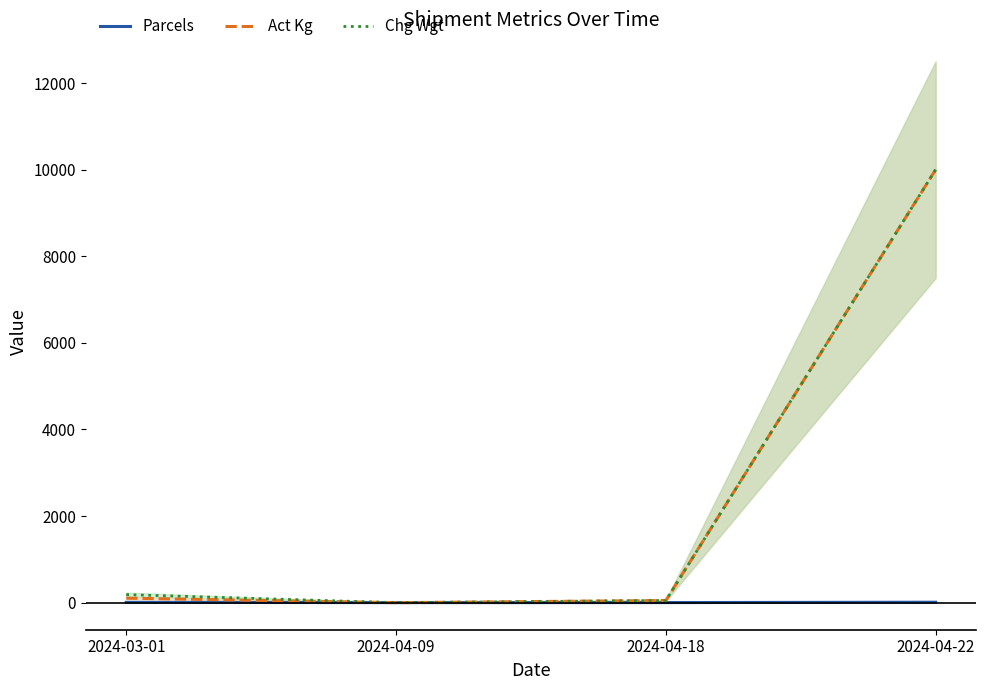

Where do Parcels and Chg Wgt first cross each other?

2024-03-01 and 2024-04-09